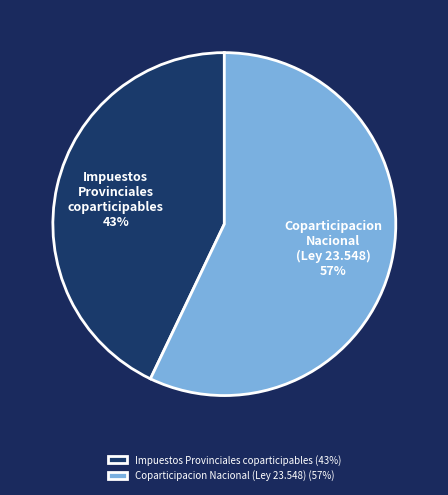

To the nearest percent, what is the average slice percentage?

50%